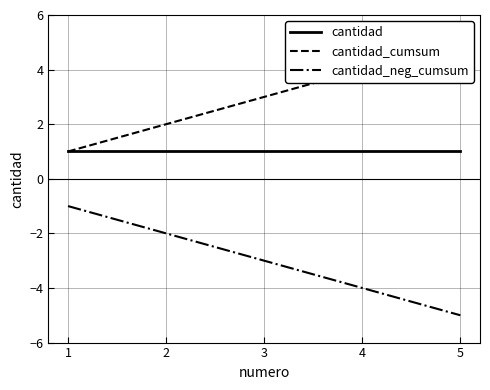

What is the difference between the highest and lowest values at 4?

8